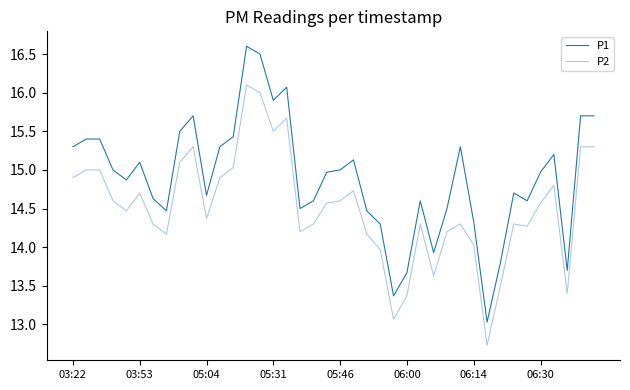

What are all the series names shown in the legend?

P1, P2